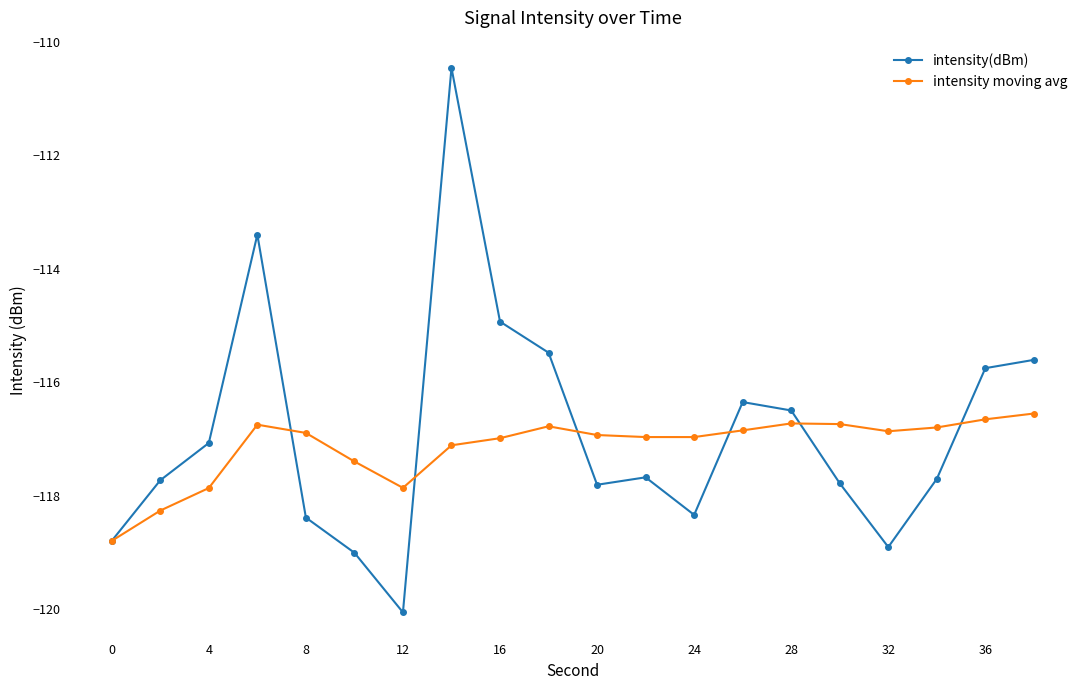

In intensity(dBm), how many points are lower than both neighbors (excluding endpoints)?

4